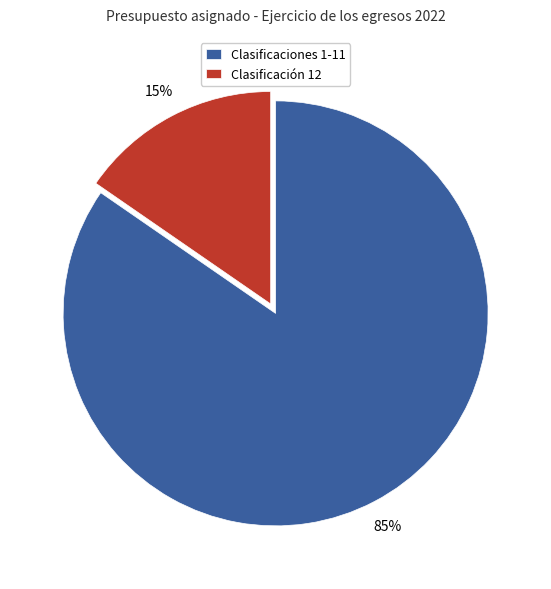

Do Clasificación 12 and Clasificaciones 1-11 together represent more than half of the pie?

Yes